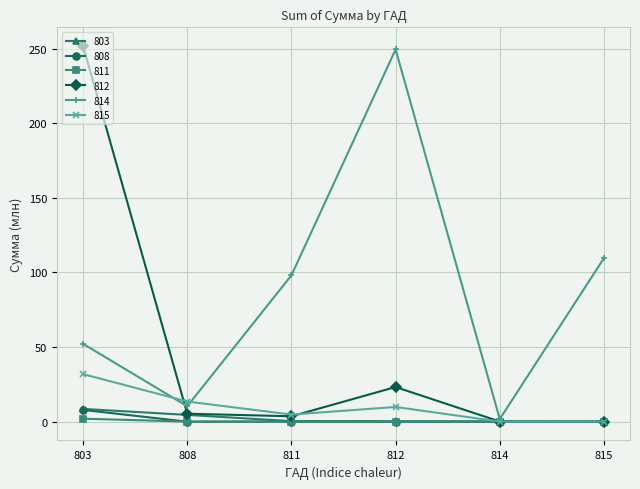

At which category does 815 reach its first local valley?

811